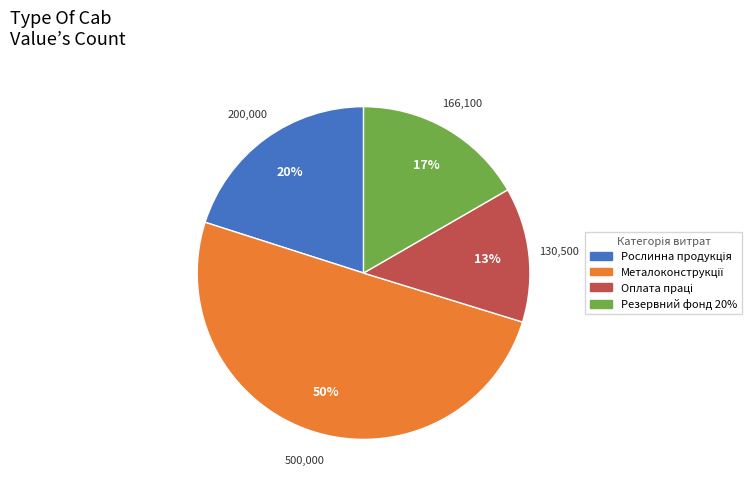

To the nearest percent, what is the difference between the largest and smallest slice percentages?

37%